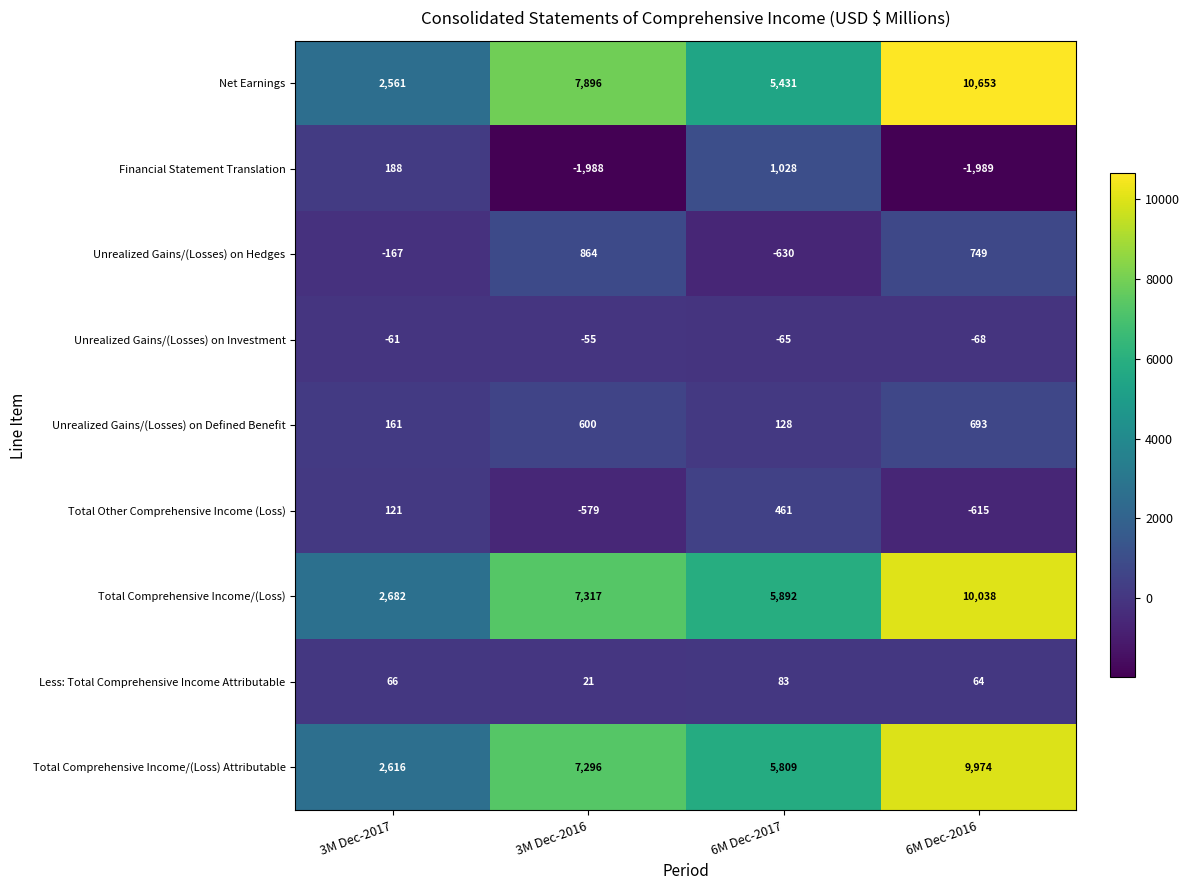

At 6M Dec-2017, list the series in order from largest to smallest.

Total Comprehensive Income/(Loss), Total Comprehensive Income/(Loss) Attributable, Net Earnings, Financial Statement Translation, Total Other Comprehensive Income (Loss), Unrealized Gains/(Losses) on Defined Benefit, Less: Total Comprehensive Income Attributable, Unrealized Gains/(Losses) on Investment, Unrealized Gains/(Losses) on Hedges